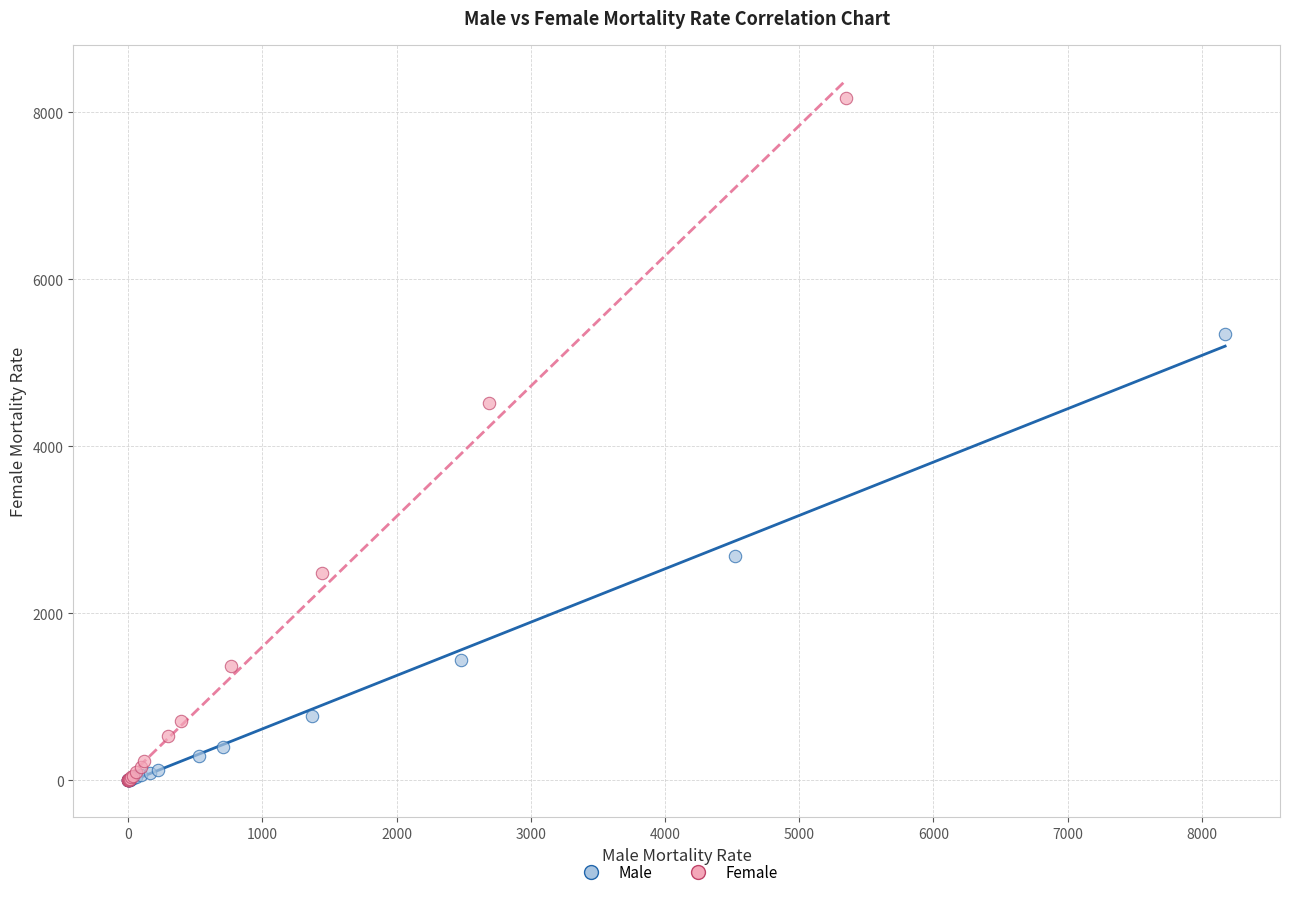

Which series has the widest spread of Y values?

Female